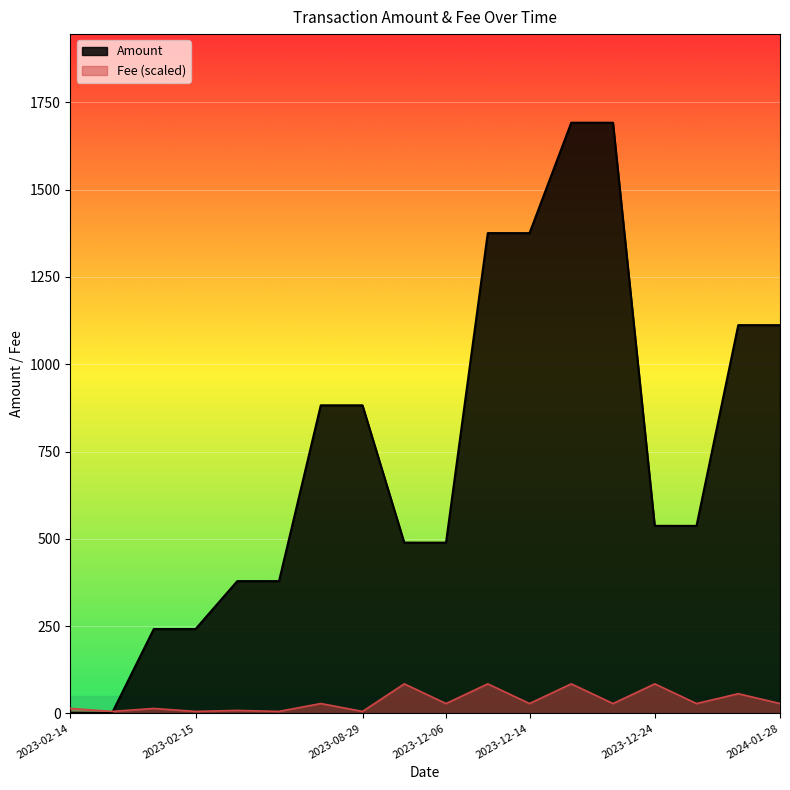

What is the average value of the Fee series?

34.6